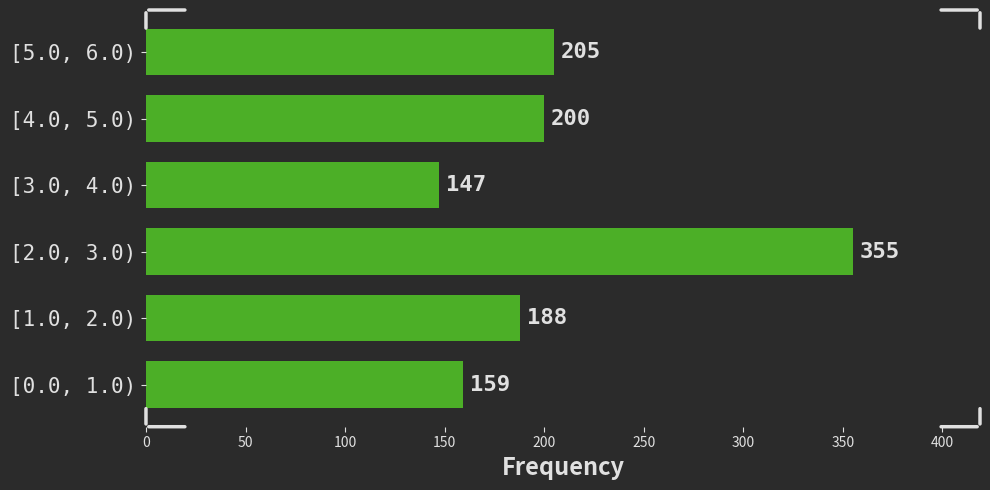

Reading bottom to top, what are all the values shown in this chart?

[0.0, 1.0)=159	[1.0, 2.0)=188	[2.0, 3.0)=355	[3.0, 4.0)=147	[4.0, 5.0)=200	[5.0, 6.0)=205